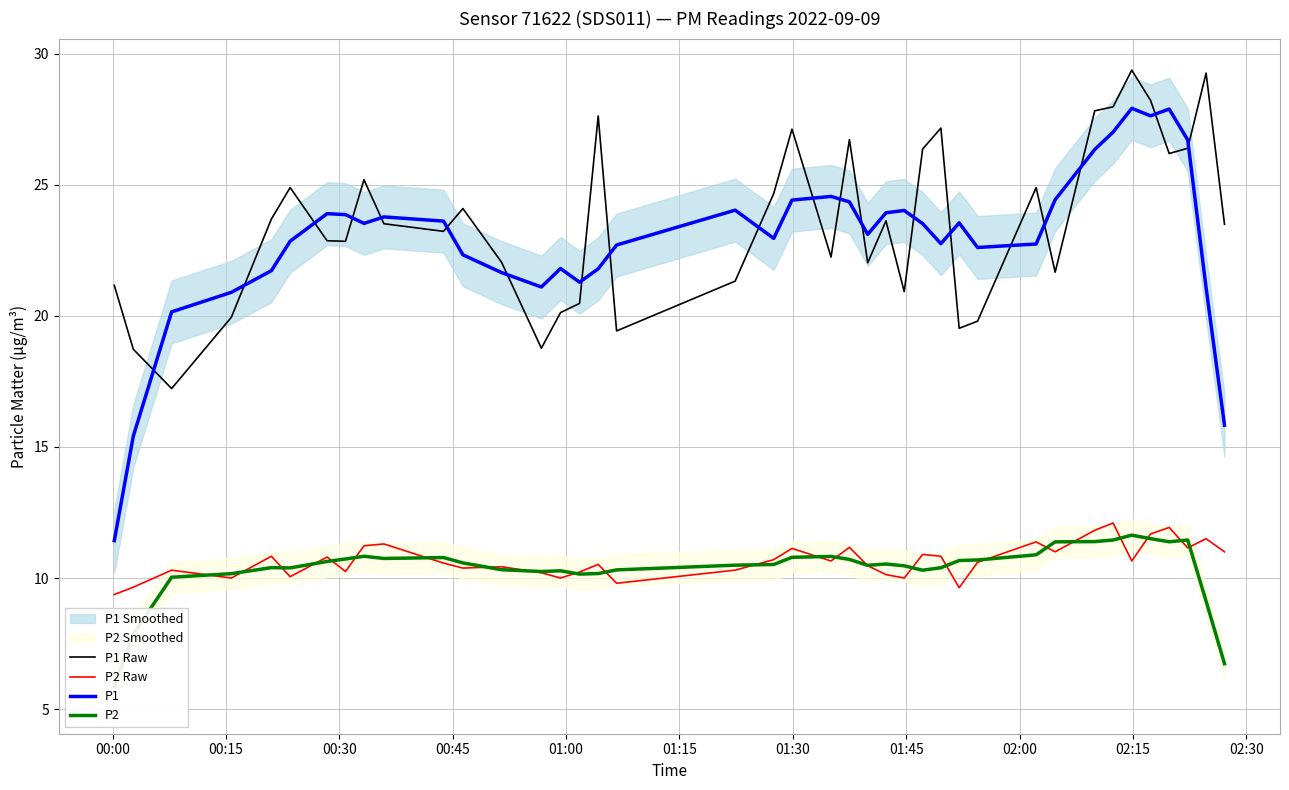

What is the difference between the maximum and minimum values in the P2 series?

5.8